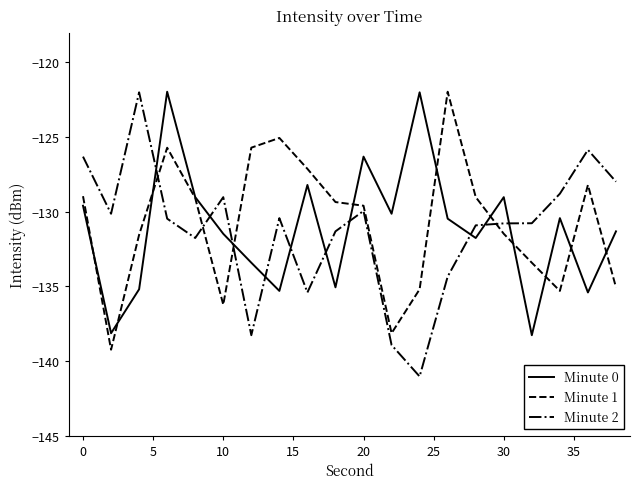

After their last crossing, which series has the higher values: Minute 0 or Minute 2?

Minute 2